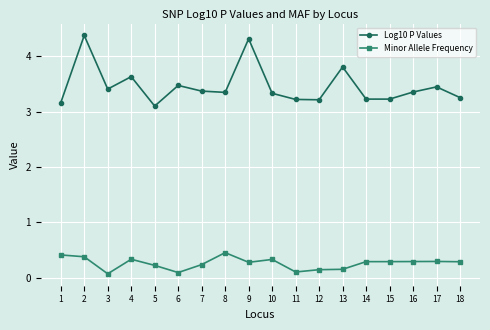

At how many categories does at least one series exceed 4?

2